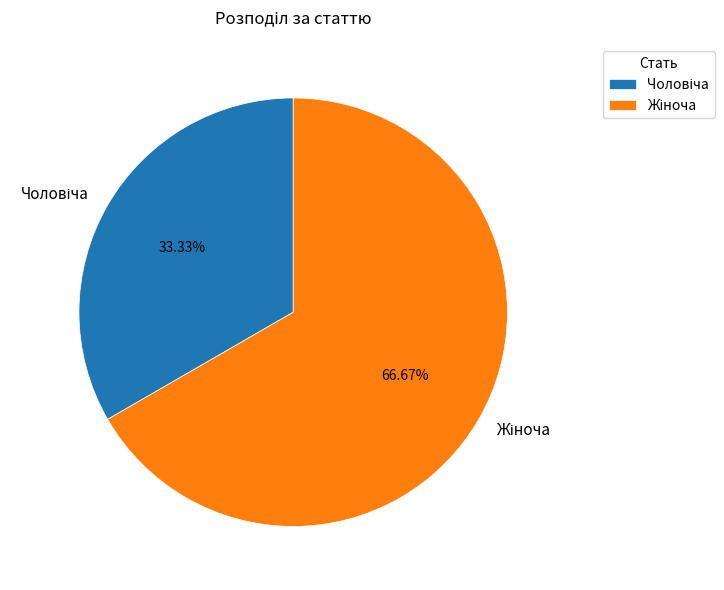

Is there a majority slice in this chart?

Yes